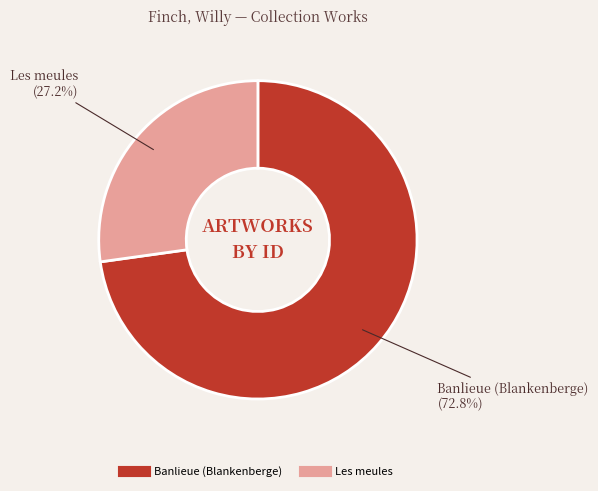

To the nearest percent, what portion does Banlieue (Blankenberge) represent?

73%